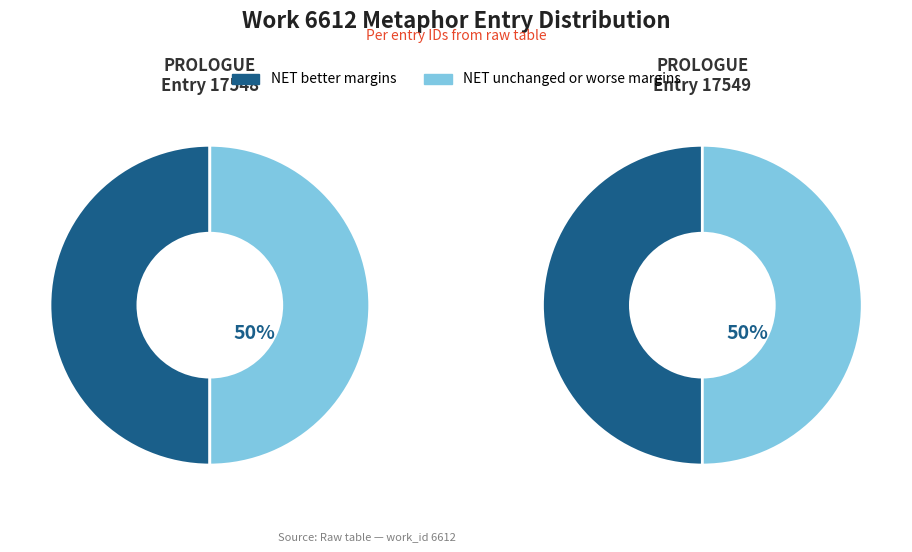

Count the number of slices in the pie.

2